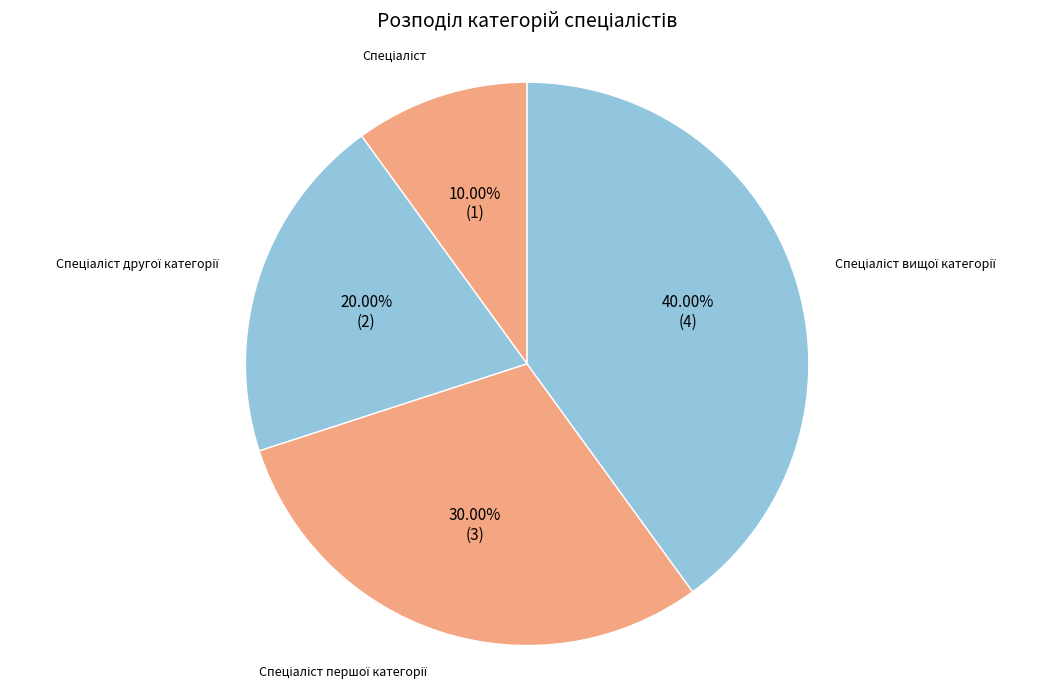

Count the number of slices in the pie.

4